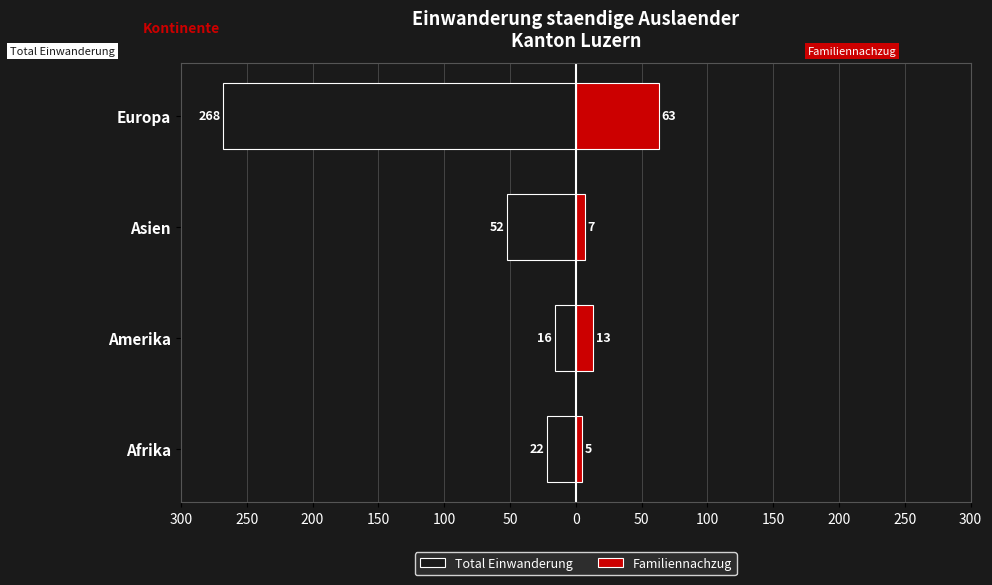

Reading right to left, what are all the values shown in this chart?

Total Einwanderung: -268	-52	-16	-22
Familiennachzug: 63	7	13	5